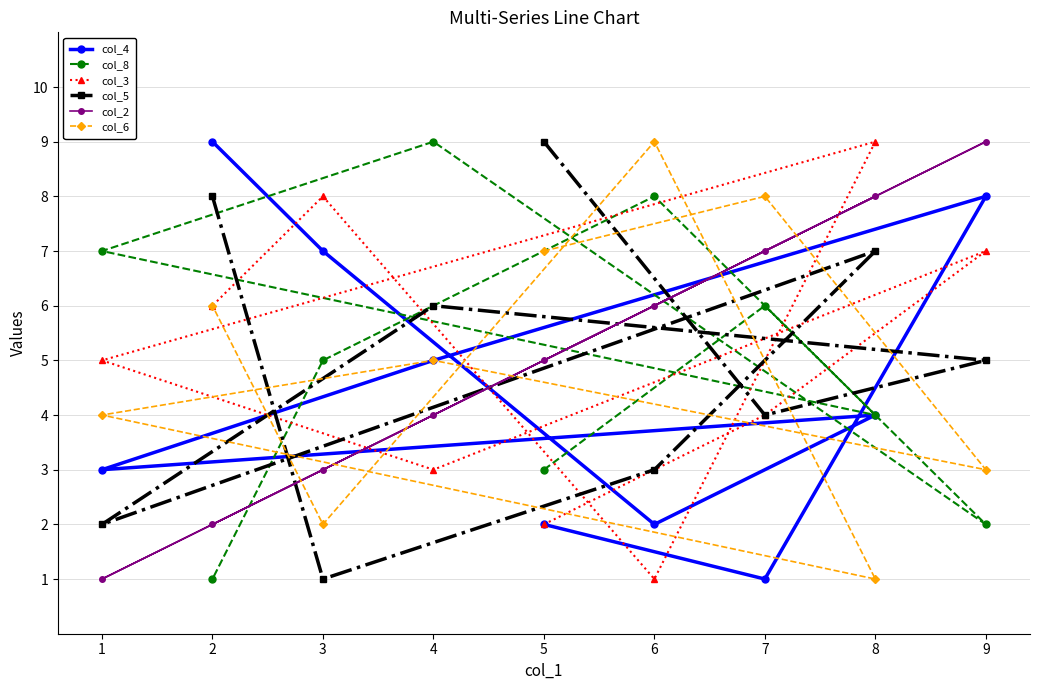

List the labels in order of col_6 value, smallest first.

8, 3, 9, 1, 4, 2, 5, 7, 6